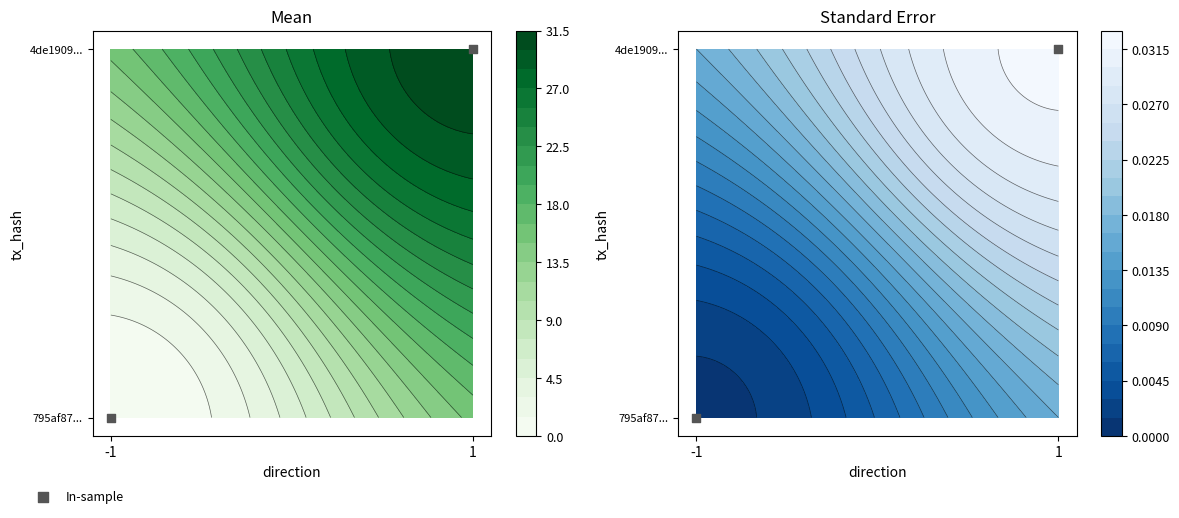

The value of 795af87936a885dfb204cd6a09ba73d3553ea7b at -1 is 0. True or false?

True